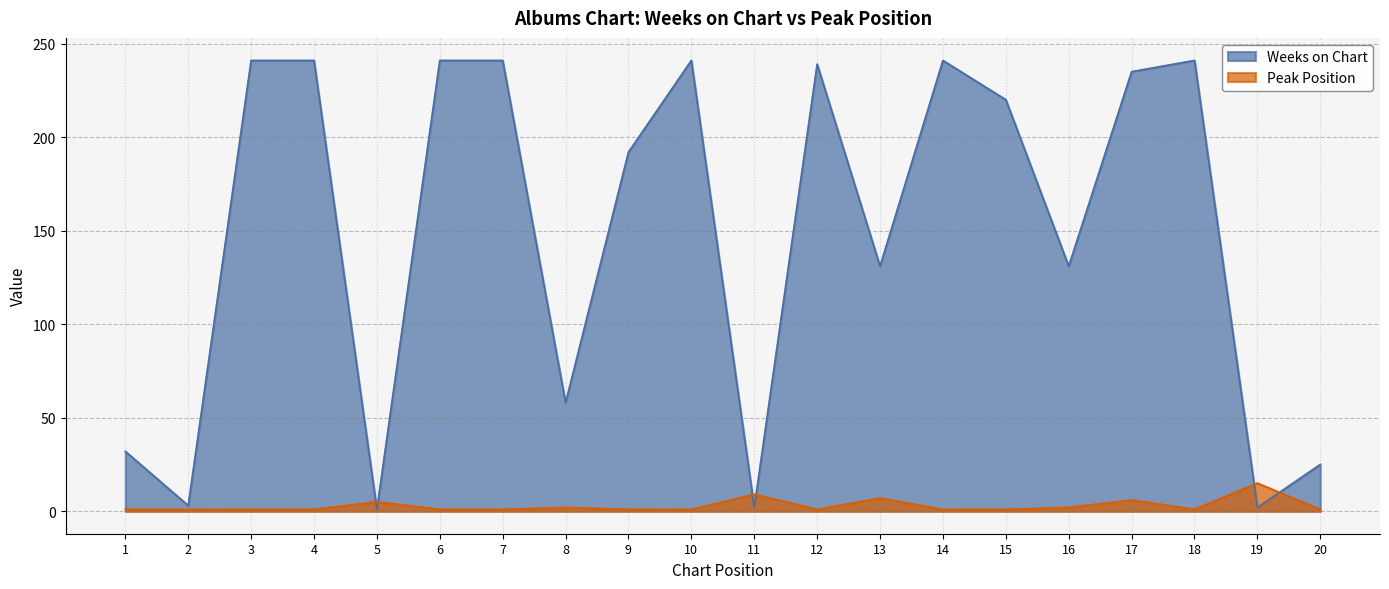

At how many categories does at least one series exceed 75?

13